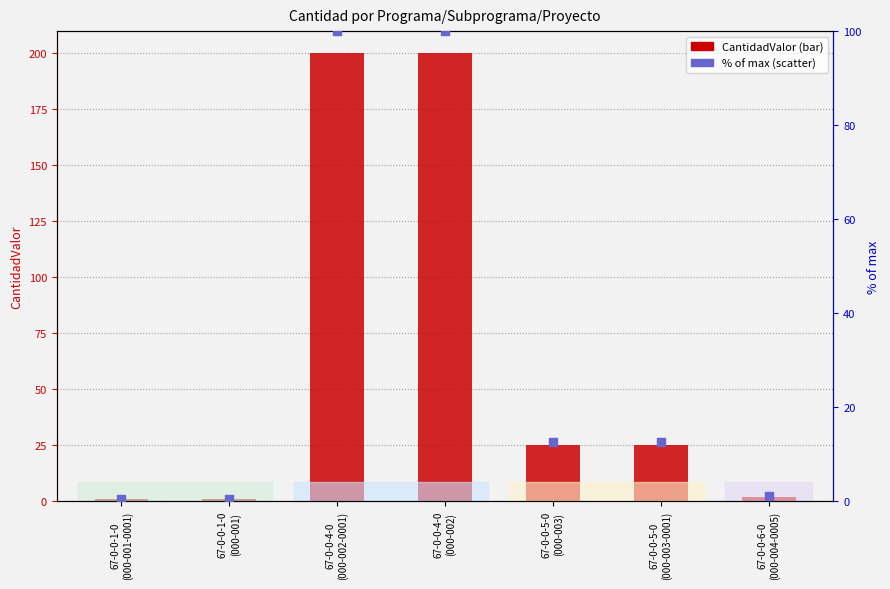

What is the total value across all series at 67-0-0-1-0
(000-001)?

1.5